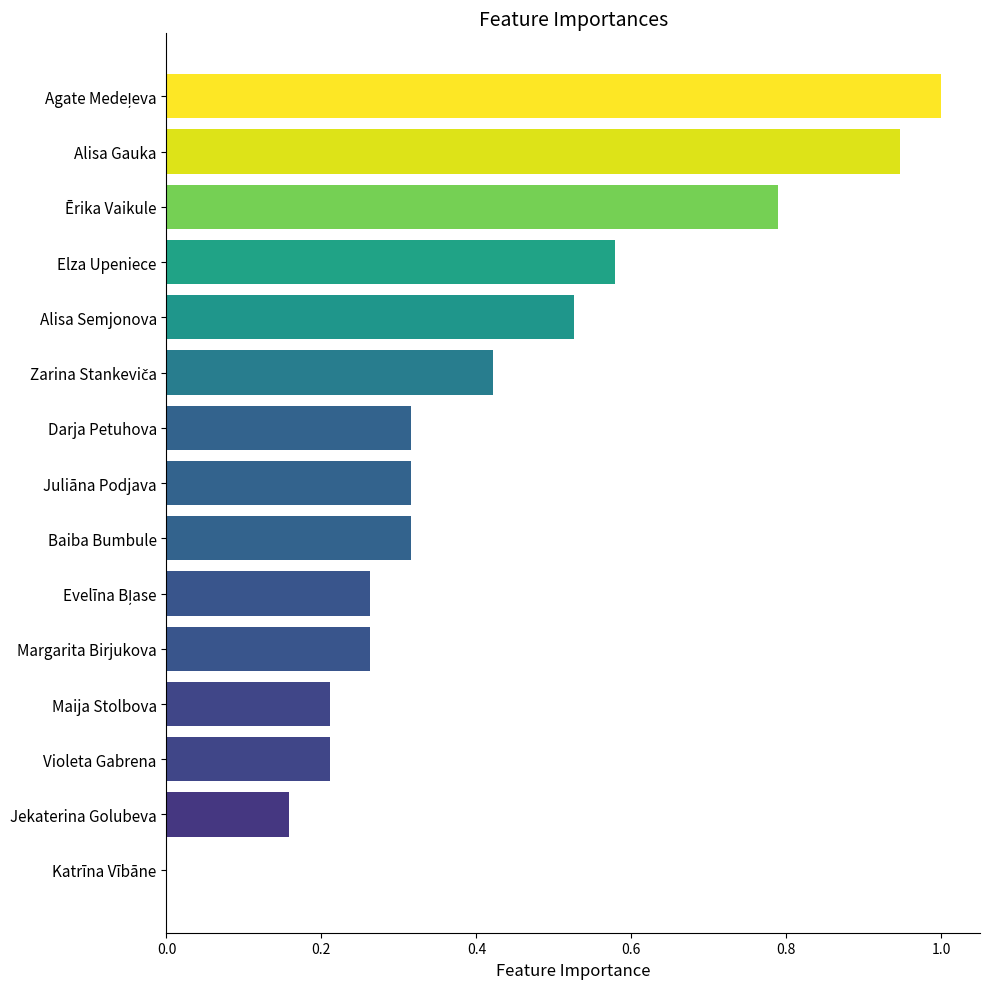

True or false: the data shows 0.4 at Juliāna Podjava.

False